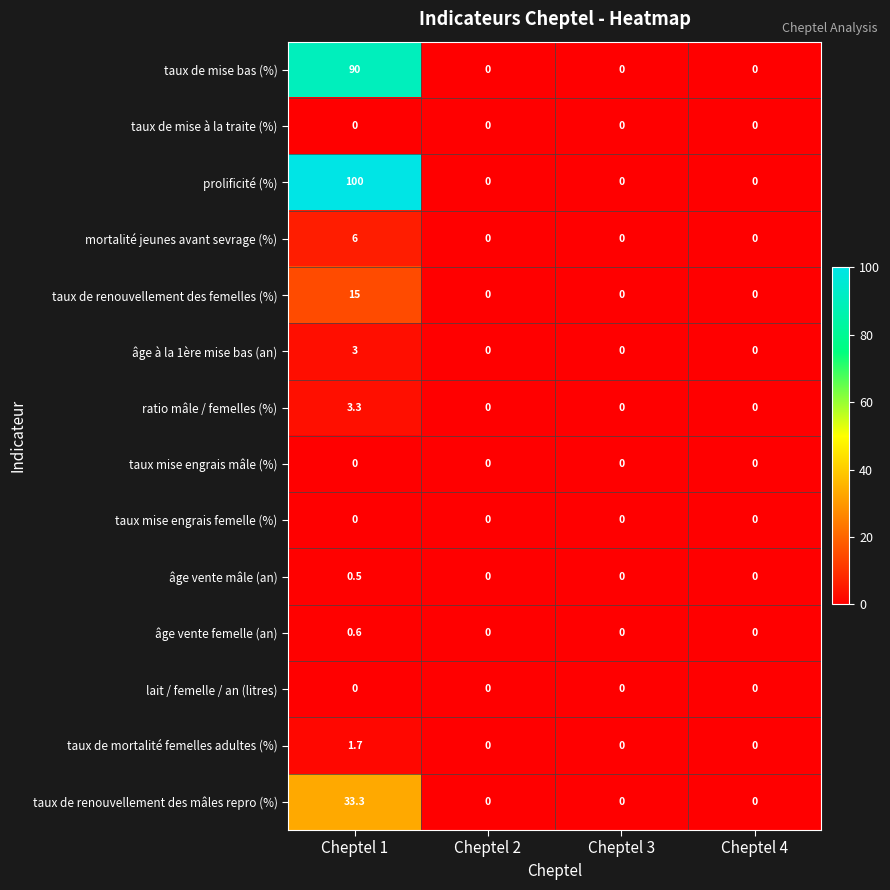

What is the maximum value shown in the chart?

100.0